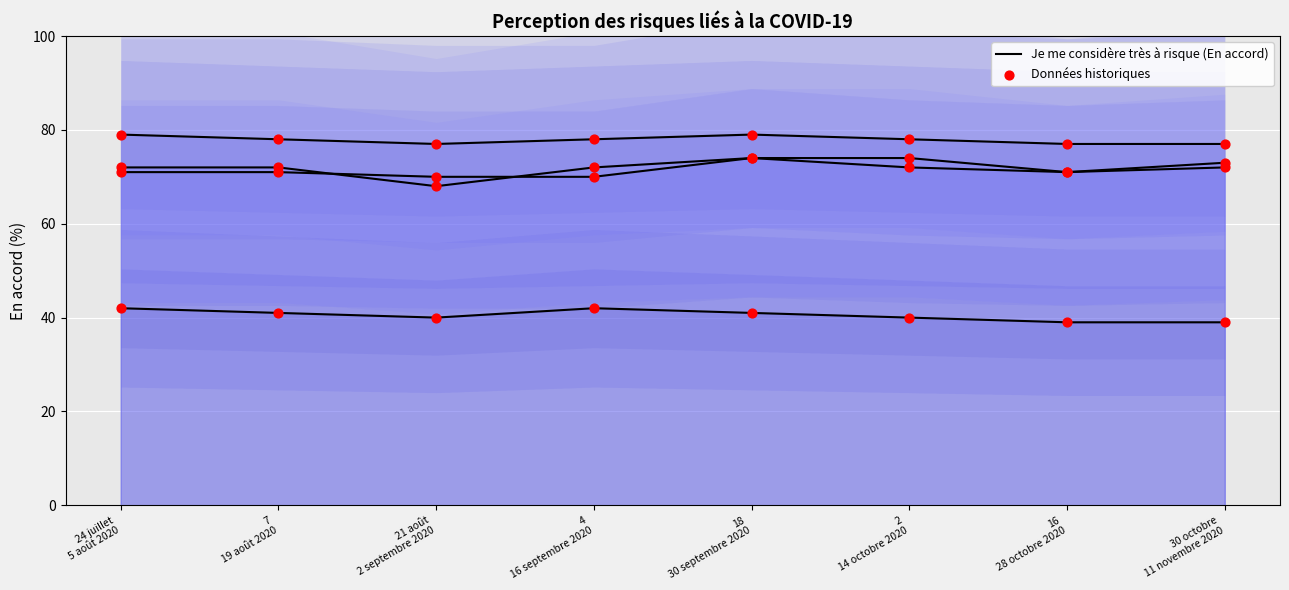

At which category is the sum across all series the highest?

18
30 septembre 2020